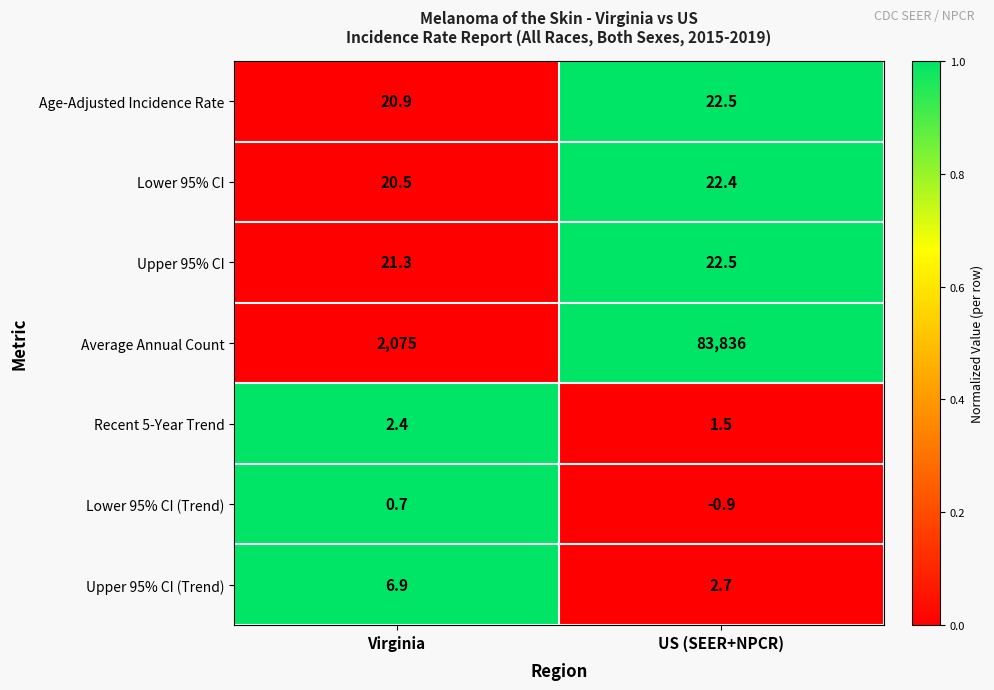

How many values in Lower 95% CI (Trend) are above zero?

1